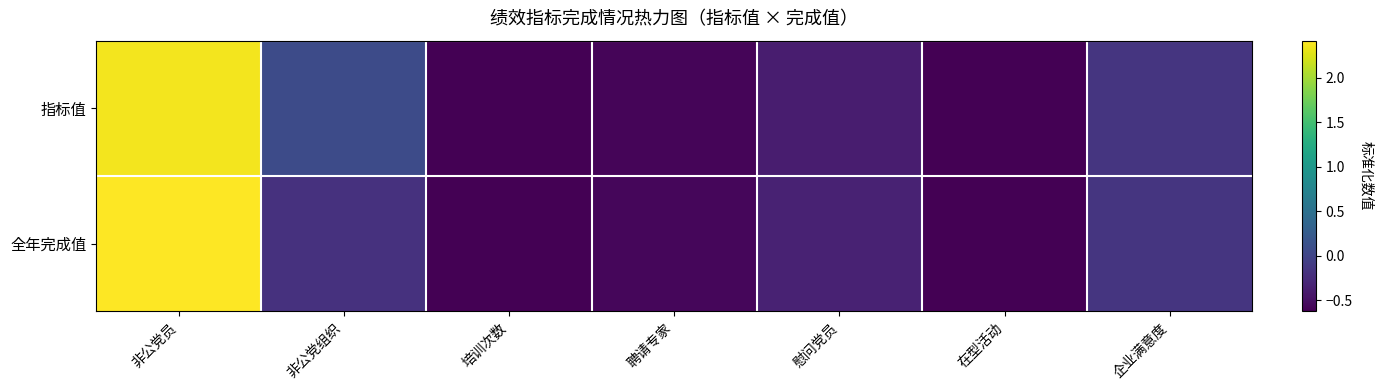

Count the number of categories in the chart.

7